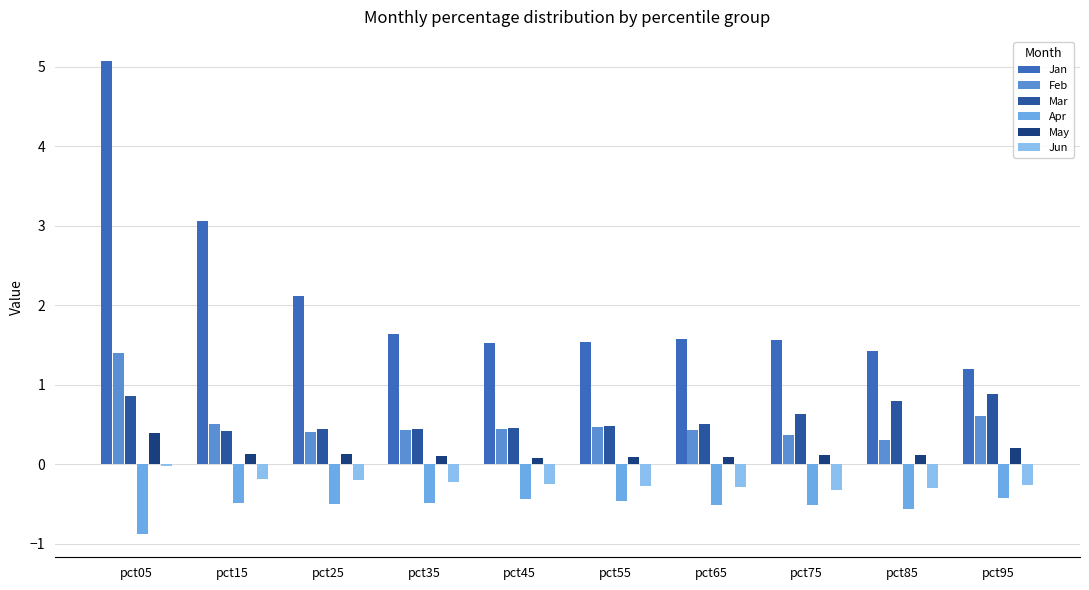

How many categories are shown in the chart?

10